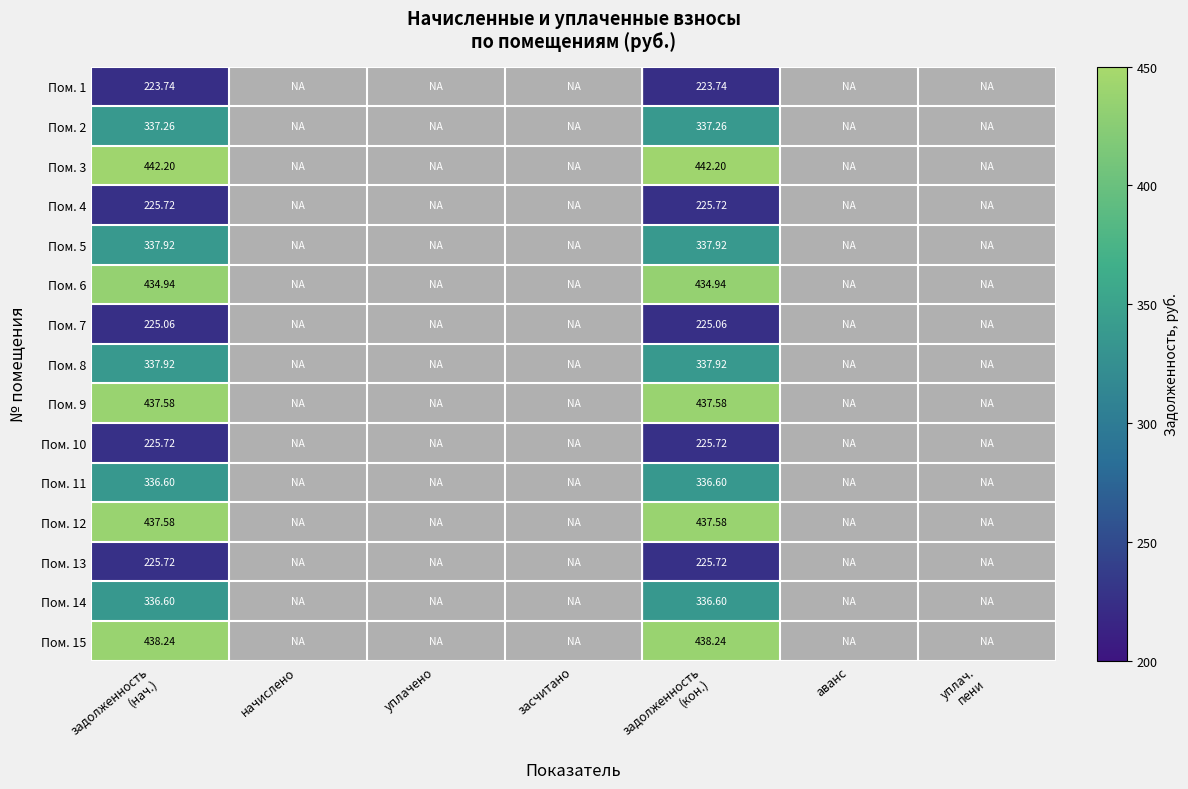

Is it true that Пом. 11 equals 336.6 at задолженность (нач.)?

True